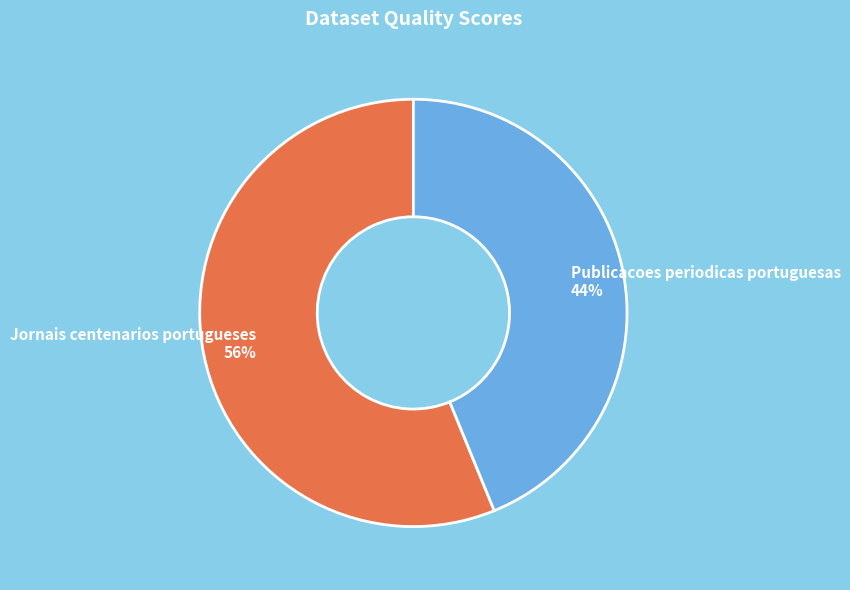

Is the sum of Publicacoes periodicas portuguesas and Jornais centenarios portugueses greater than half?

Yes